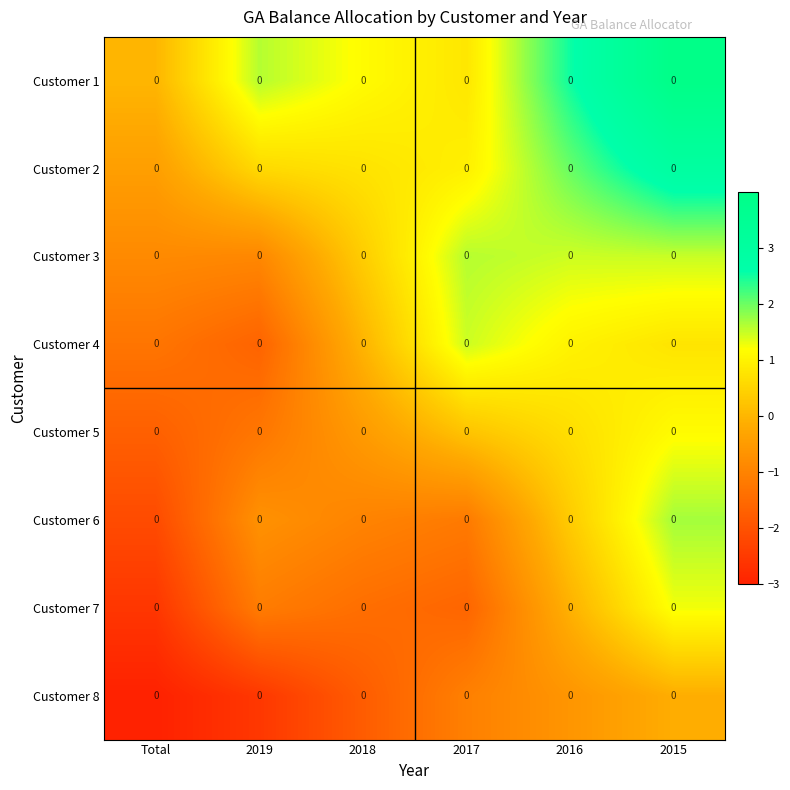

What is the total value across all series at 2017?

1.2